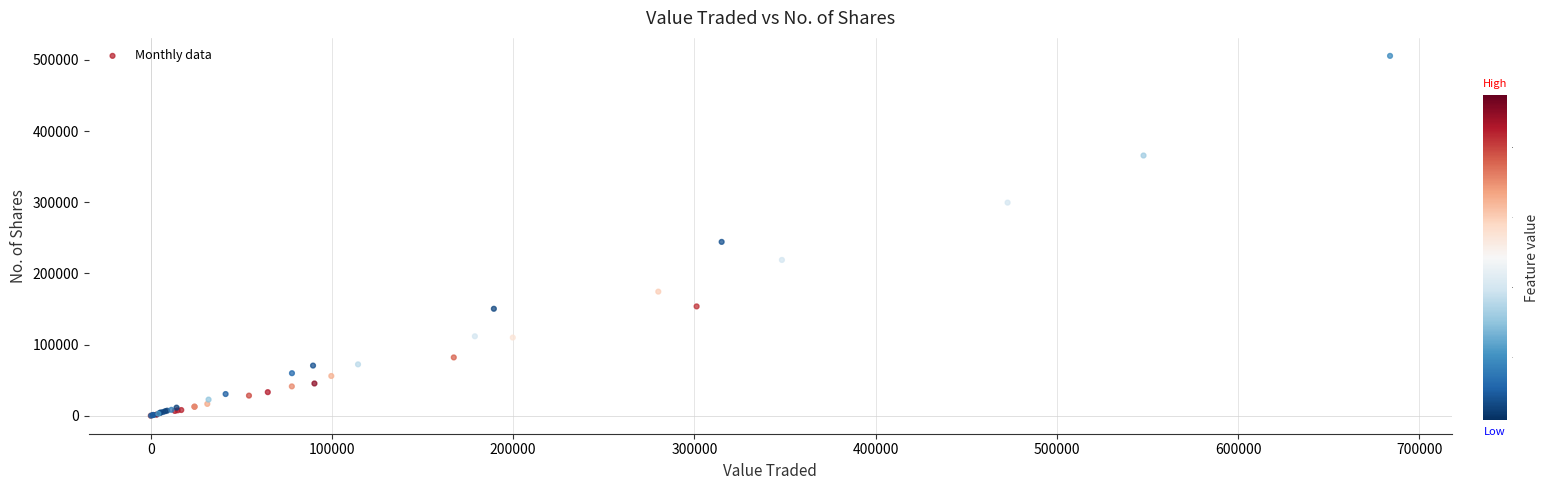

What Y value in the scatter plot is closest to 252788?

244247